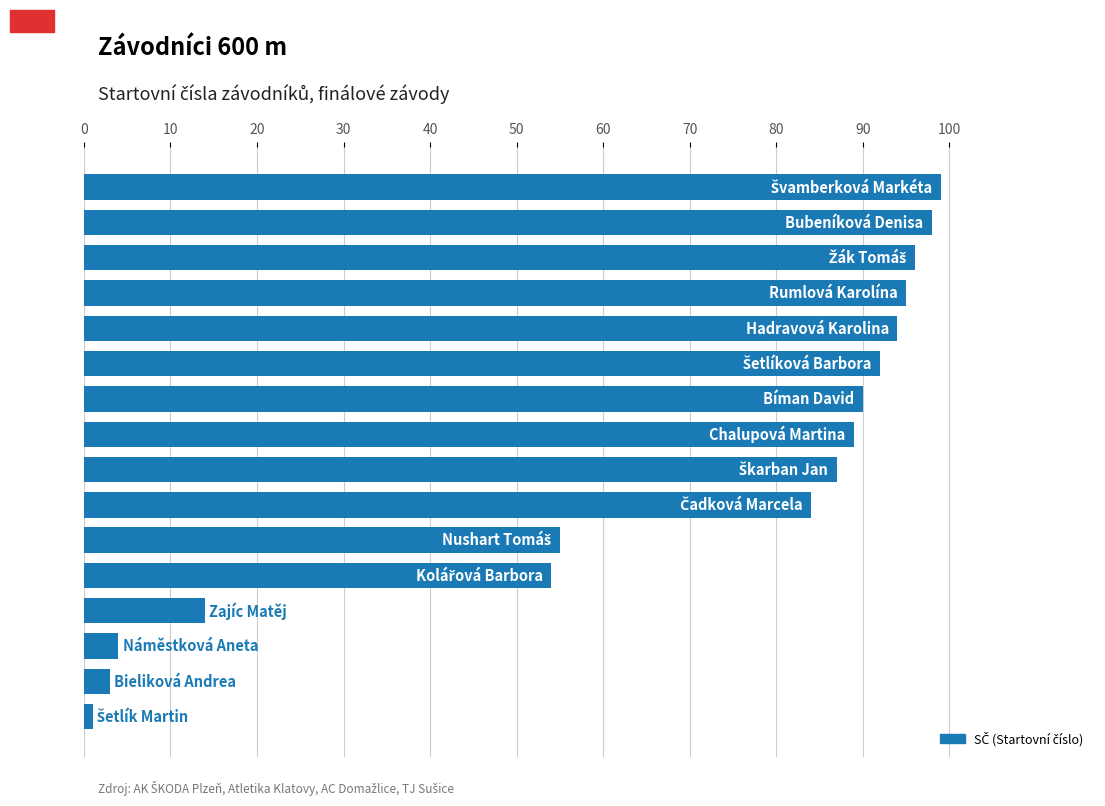

What is the greatest value displayed?

99